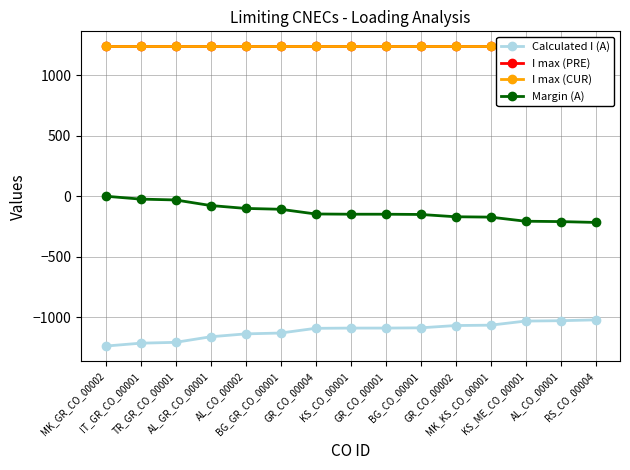

How many data points does each series have?

15